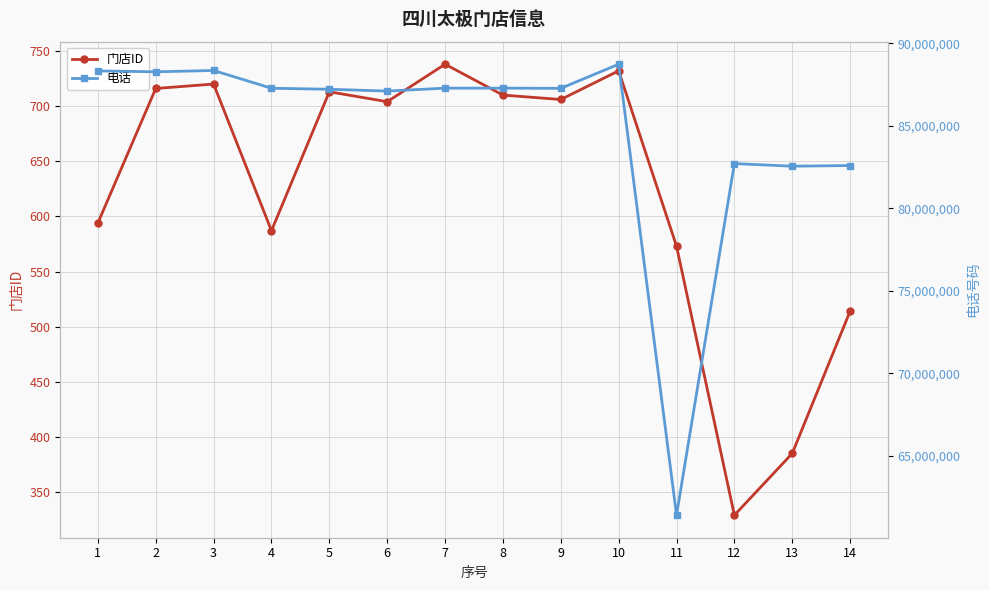

What is the difference between the highest and lowest values at 2?

88273219